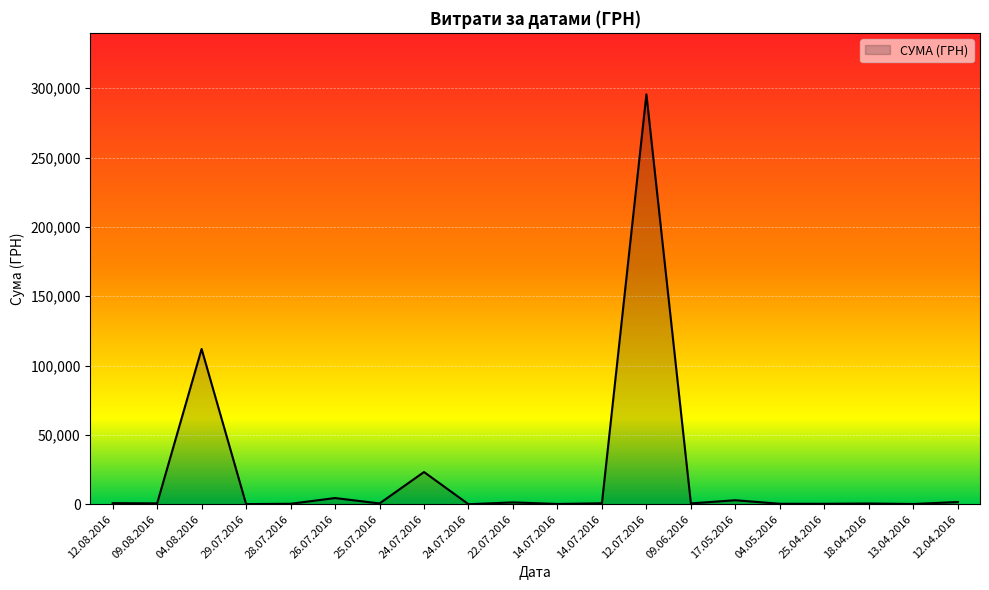

How many lines are shown in the chart?

1